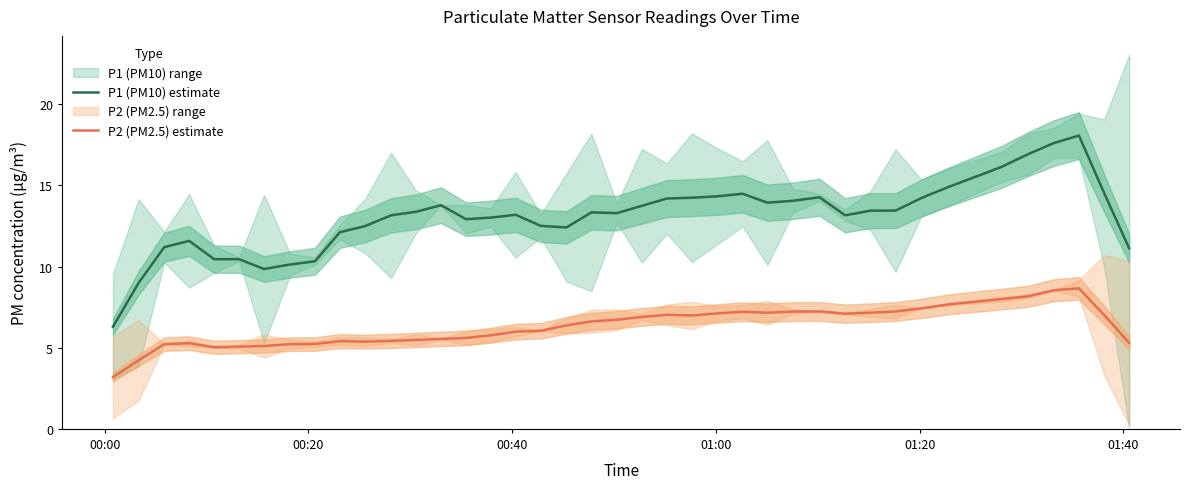

True or false: P2 (PM2.5) estimate and P1 (PM10) estimate intersect in this chart.

False